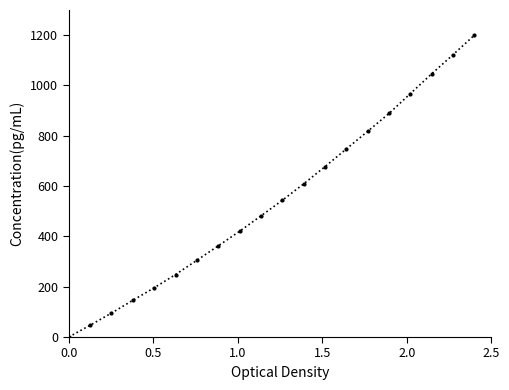

How many data points are less than 543?

10